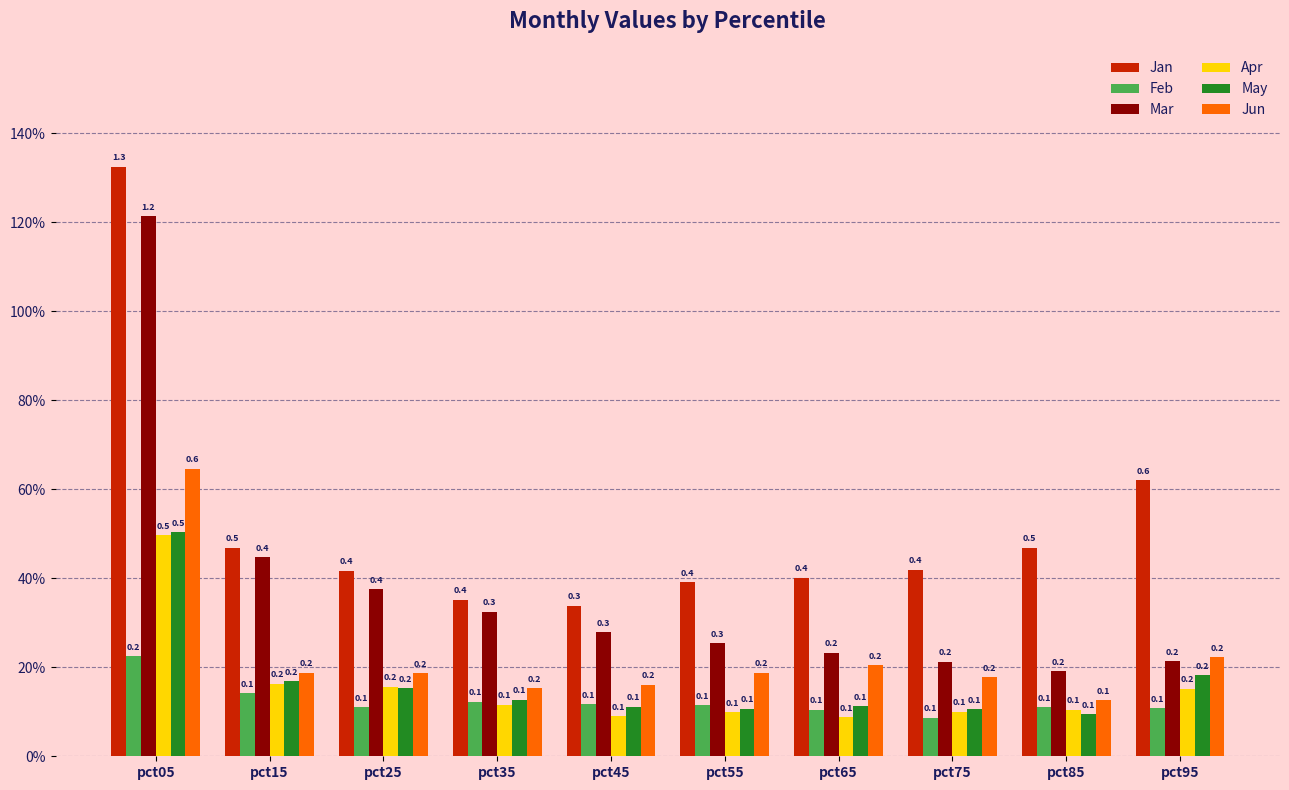

Between pct25 and pct05, which is larger?

pct05